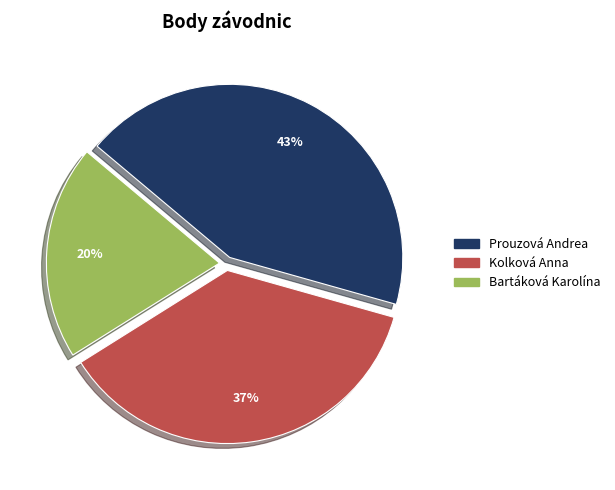

Is there any slice that represents more than half of the pie?

No